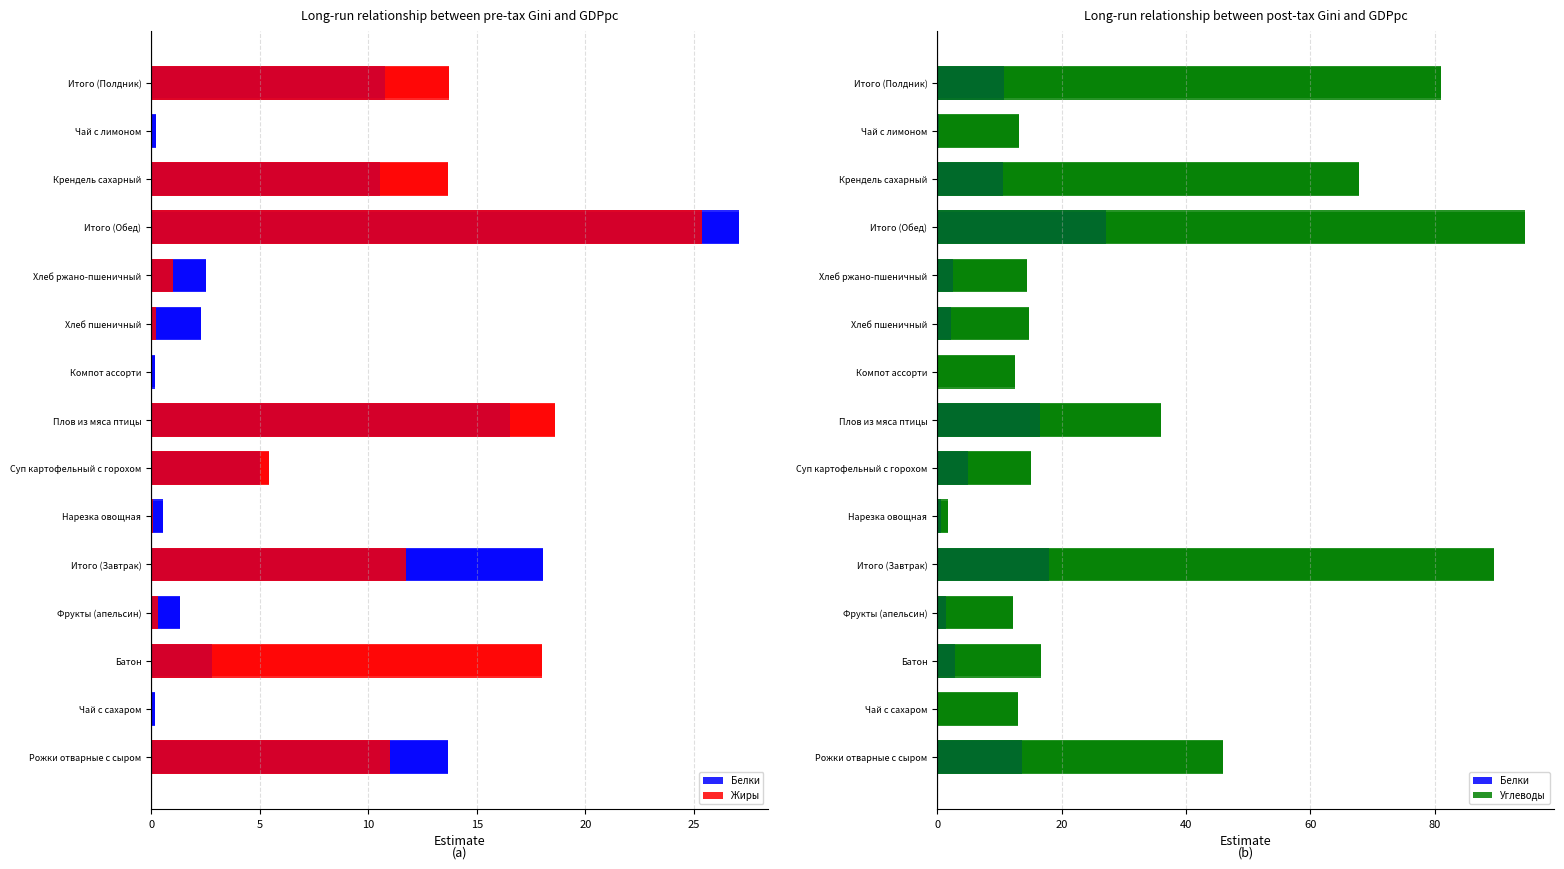

The Белки series shows 1.3 at Суп картофельный с горохом. True or false?

False